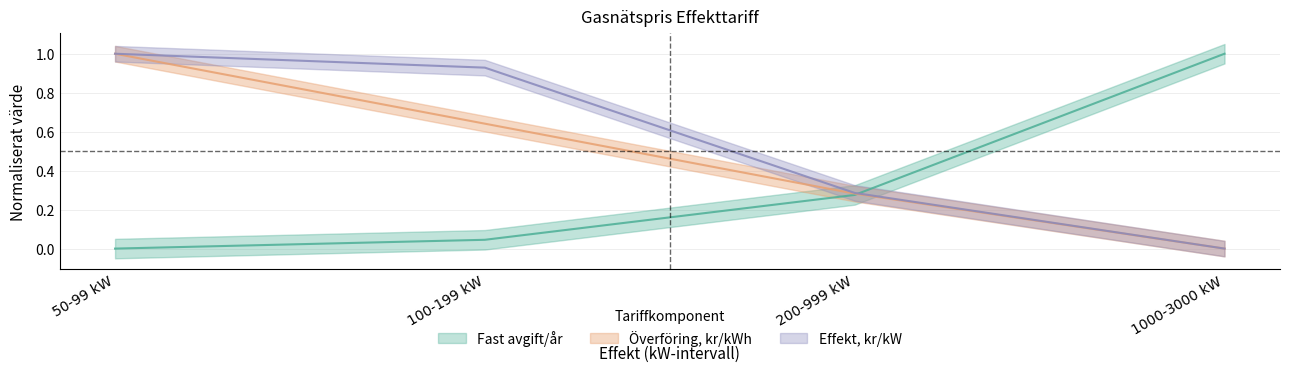

What are all the series names shown in the legend?

Fast avgift/år, Överföring, kr/kWh, Effekt, kr/kW